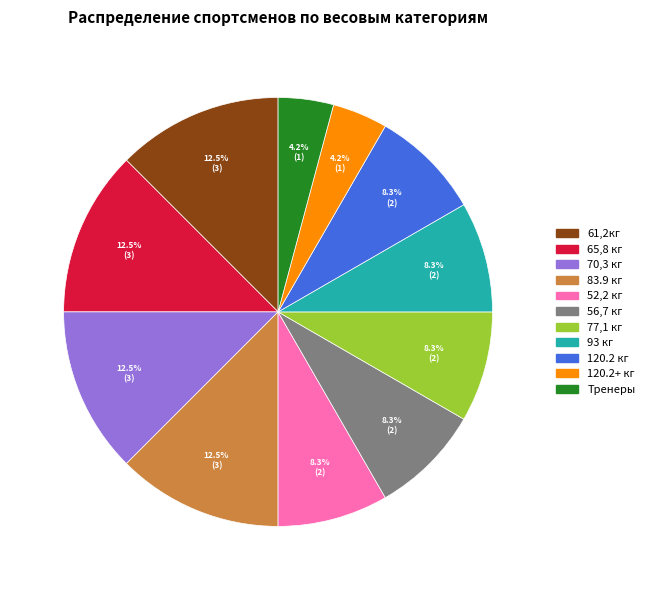

Combined, do 56,7 кг and 120.2 кг account for over 50%?

No